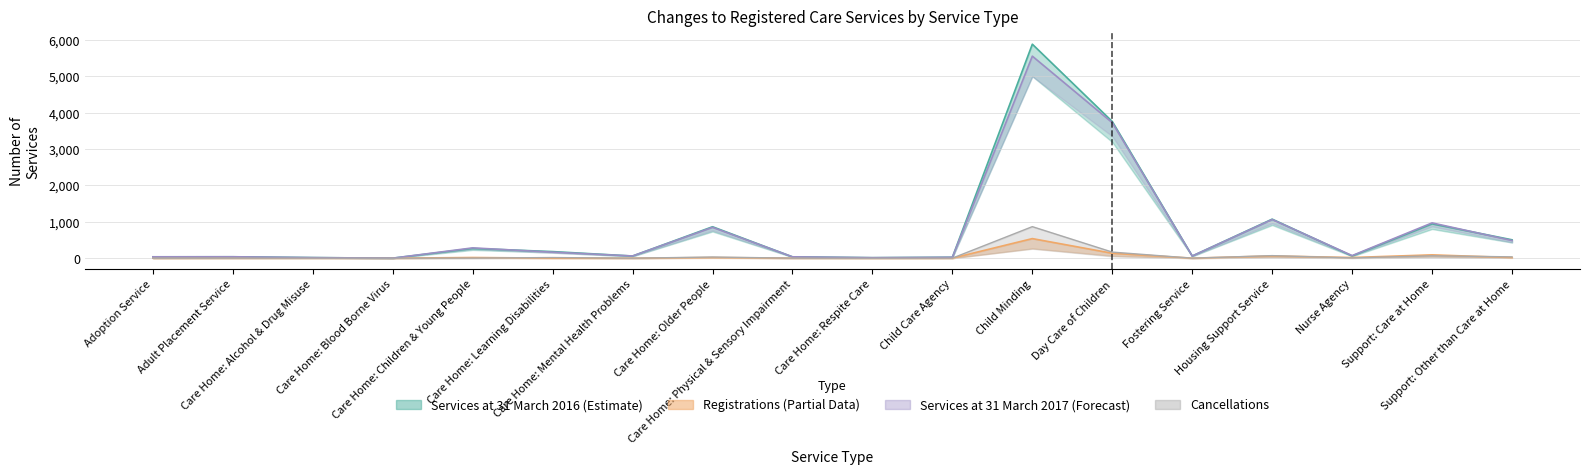

Reading left to right, transcribe all the data shown in this chart.

Services at 31 March 2016: Adoption Service=38	Adult Placement Service=39	Care Home: Alcohol & Drug Misuse=17	Care Home: Blood Borne Virus=1	Care Home: Children & Young People=268	Care Home: Learning Disabilities=182	Care Home: Mental Health Problems=60	Care Home: Older People=865	Care Home: Physical & Sensory Impairment=37	Care Home: Respite Care=14	Child Care Agency=26	Child Minding=5885	Day Care of Children=3758	Fostering Service=60	Housing Support Service=1074	Nurse Agency=61	Support: Care at Home=945	Support: Other than Care at Home=506
Registrations: Adoption Service=0	Adult Placement Service=2	Care Home: Alcohol & Drug Misuse=2	Care Home: Blood Borne Virus=0	Care Home: Children & Young People=19	Care Home: Learning Disabilities=2	Care Home: Mental Health Problems=1	Care Home: Older People=17	Care Home: Physical & Sensory Impairment=2	Care Home: Respite Care=0	Child Care Agency=1	Child Minding=539	Day Care of Children=136	Fostering Service=1	Housing Support Service=61	Nurse Agency=19	Support: Care at Home=92	Support: Other than Care at Home=17
Cancellations: Adoption Service=0	Adult Placement Service=1	Care Home: Alcohol & Drug Misuse=3	Care Home: Blood Borne Virus=0	Care Home: Children & Young People=3	Care Home: Learning Disabilities=18	Care Home: Mental Health Problems=0	Care Home: Older People=33	Care Home: Physical & Sensory Impairment=1	Care Home: Respite Care=0	Child Care Agency=2	Child Minding=868	Day Care of Children=168	Fostering Service=1	Housing Support Service=71	Nurse Agency=8	Support: Care at Home=66	Support: Other than Care at Home=37
Services at 31 March 2017: Adoption Service=38	Adult Placement Service=40	Care Home: Alcohol & Drug Misuse=16	Care Home: Blood Borne Virus=1	Care Home: Children & Young People=284	Care Home: Learning Disabilities=166	Care Home: Mental Health Problems=61	Care Home: Older People=849	Care Home: Physical & Sensory Impairment=38	Care Home: Respite Care=14	Child Care Agency=25	Child Minding=5556	Day Care of Children=3726	Fostering Service=60	Housing Support Service=1064	Nurse Agency=72	Support: Care at Home=971	Support: Other than Care at Home=486